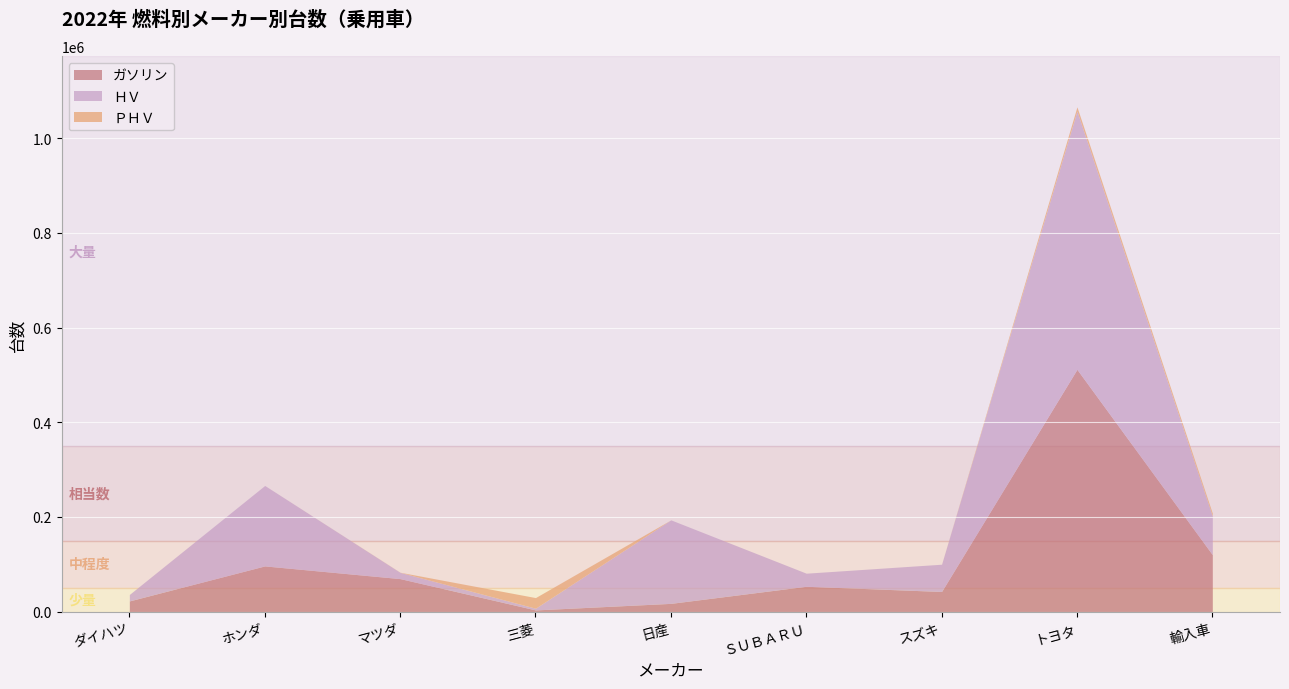

At which category does the chart reach its peak across all series?

トヨタ